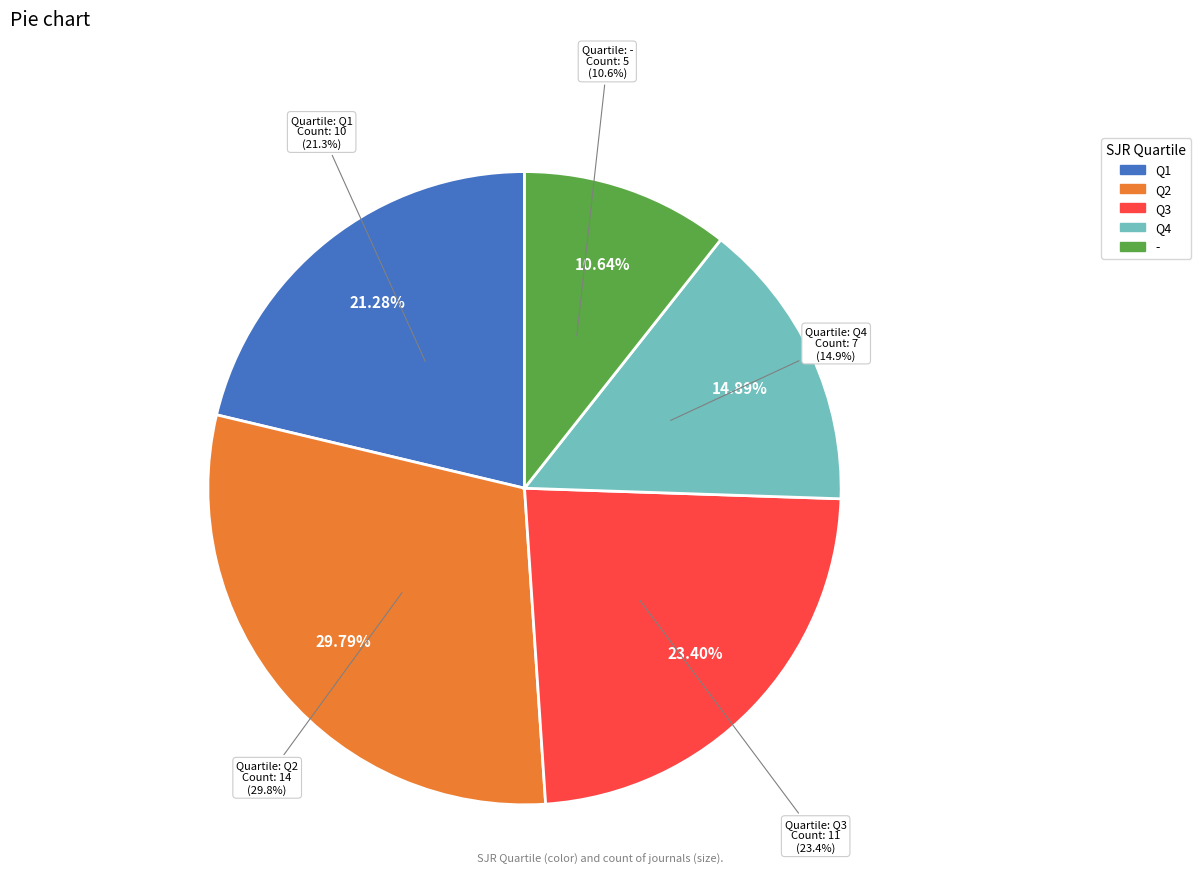

True or false: Q1 accounts for 15% of the total.

False